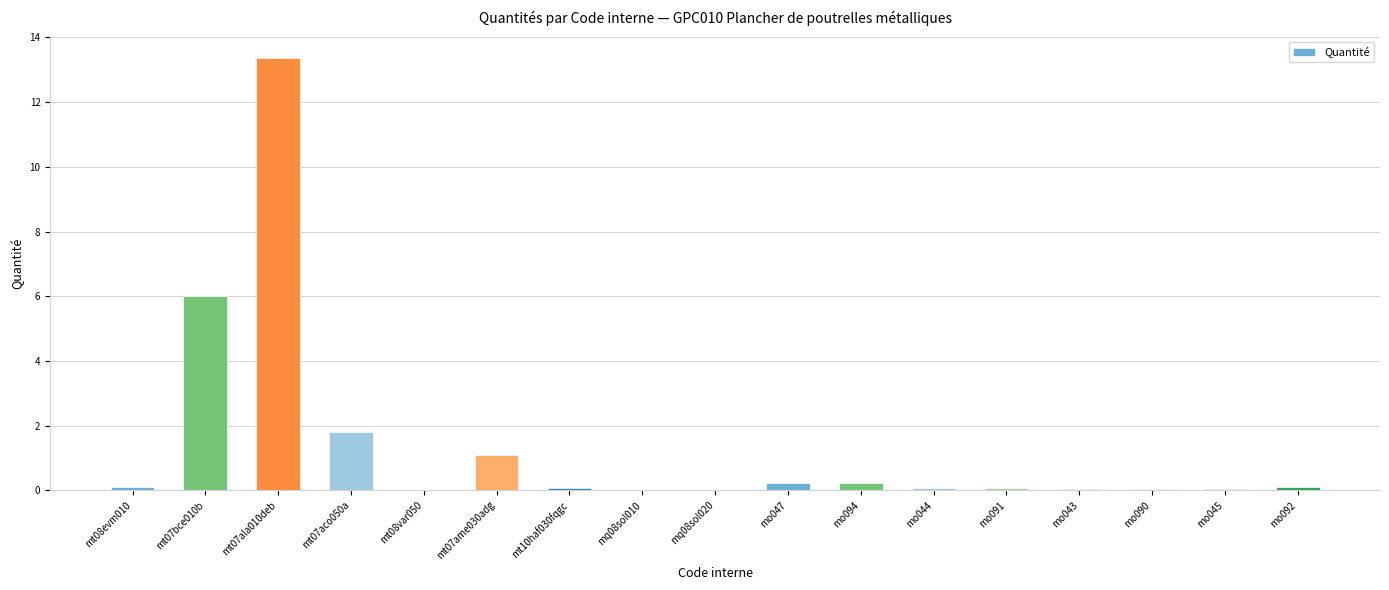

What value does the data have at mt07ala010deb?

13.4